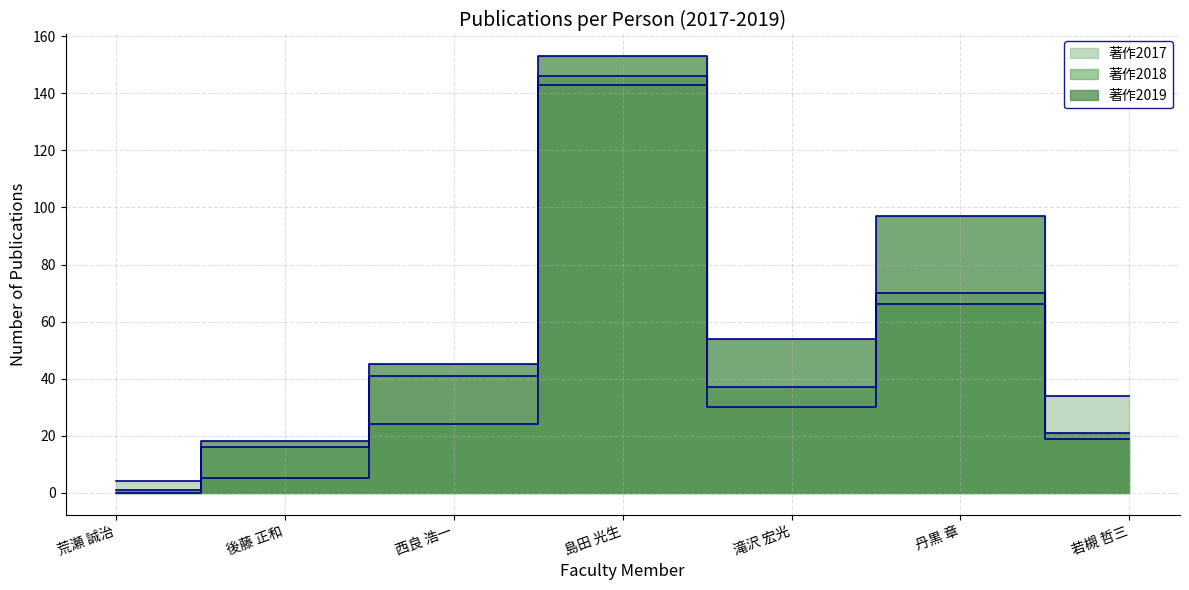

Is the value of 著作2019 at 丹黒 章 greater than the value of 著作2018 at 若槻 哲三?

Yes